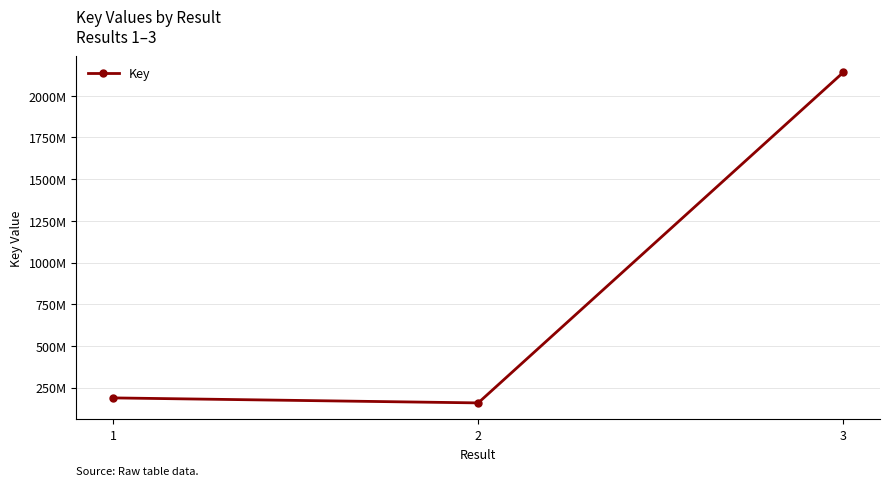

What is the greatest value displayed?

2141444927